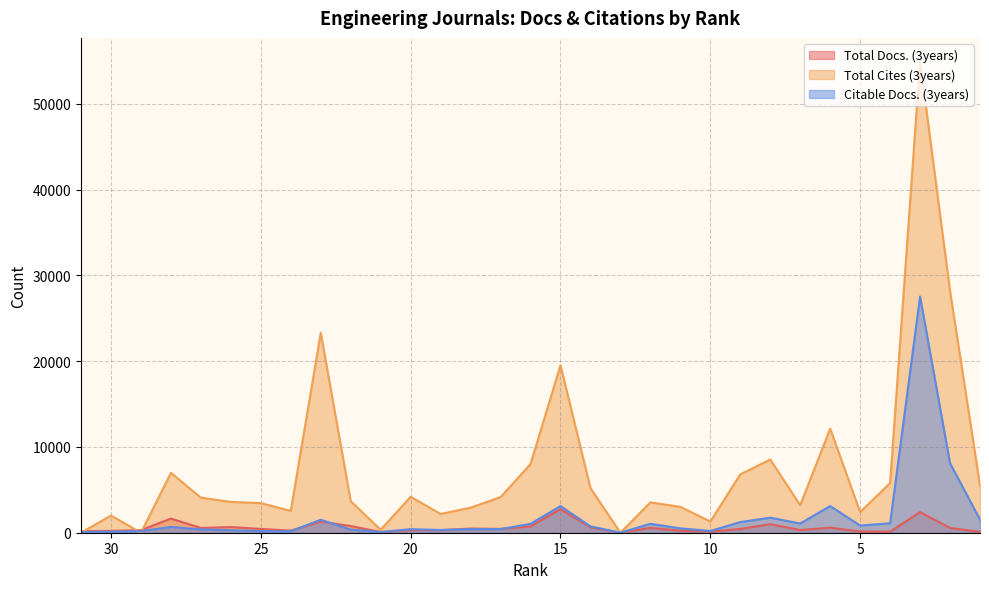

At 11, list the series in order from smallest to largest.

Total Docs. (3years), Citable Docs. (3years), Total Cites (3years)